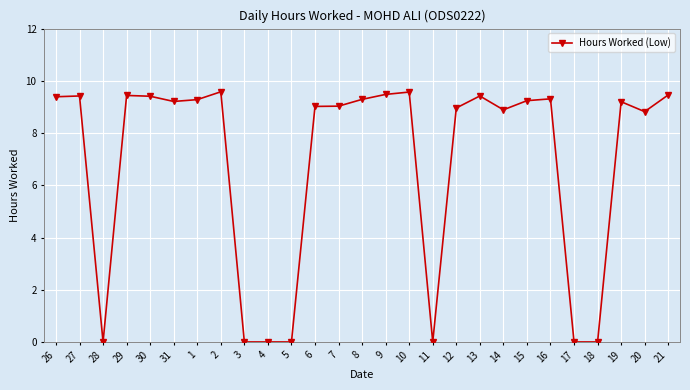

What is the maximum value shown in the chart?

9.6